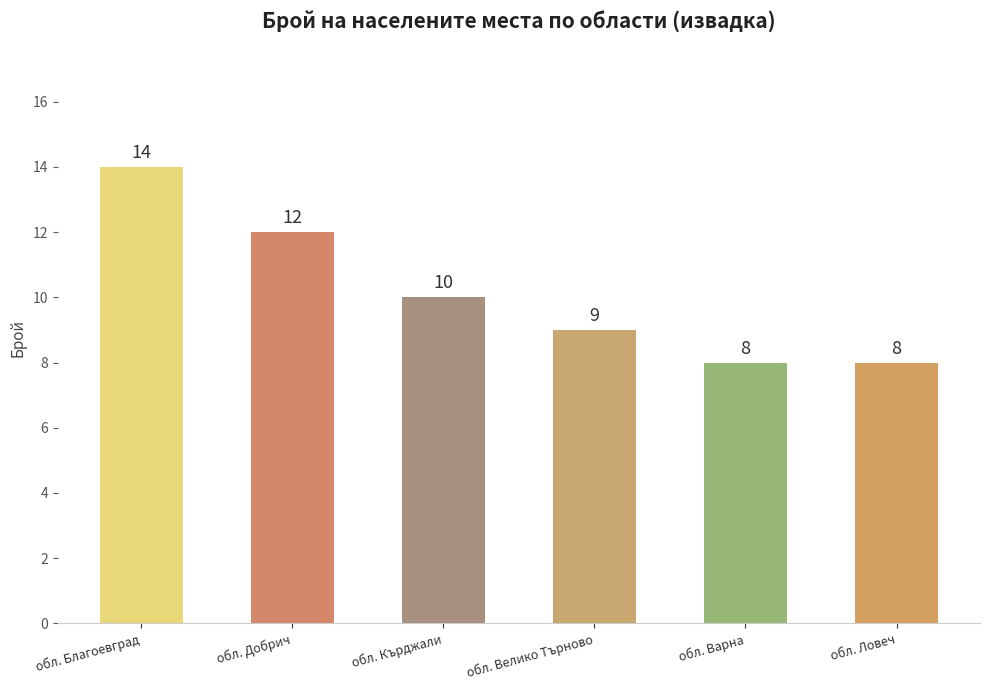

The chart shows a value of 12 at обл. Варна. True or false?

False